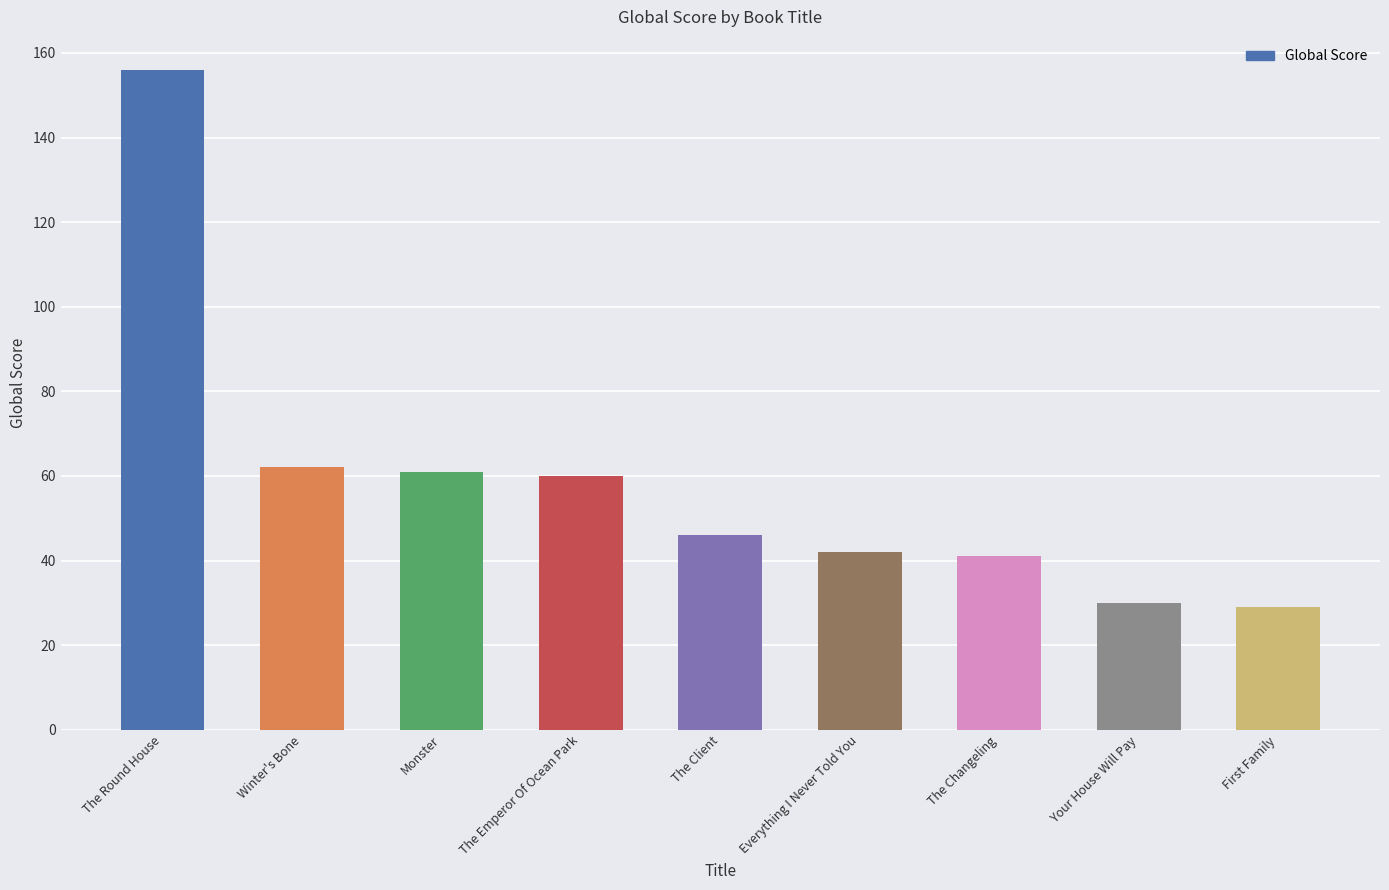

What is the label of the 8th bar from the left?

Your House Will Pay